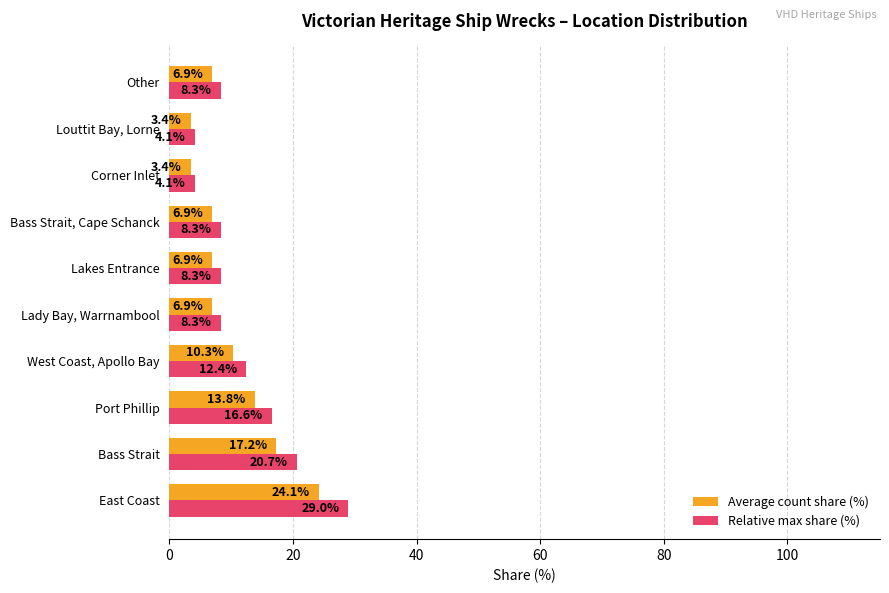

Is the value of Average count share (%) at East Coast greater than the value of Relative max share (%) at Lady Bay, Warrnambool?

Yes